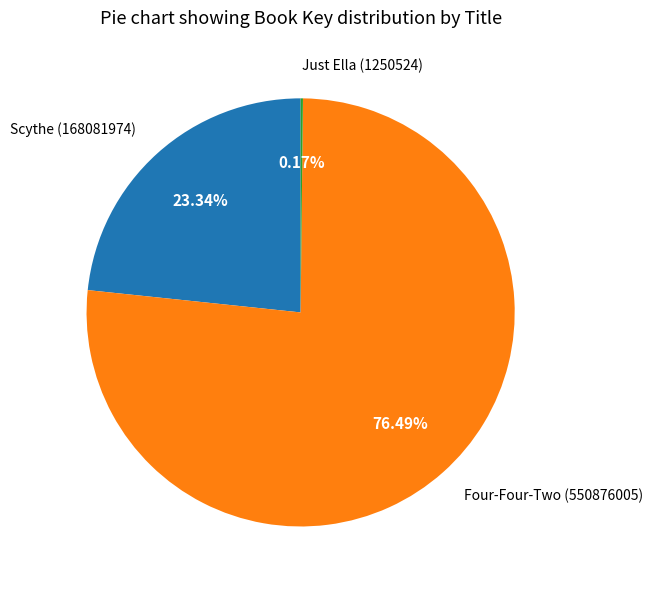

Is the sum of Four-Four-Two (550876005) and Scythe (168081974) greater than half?

Yes